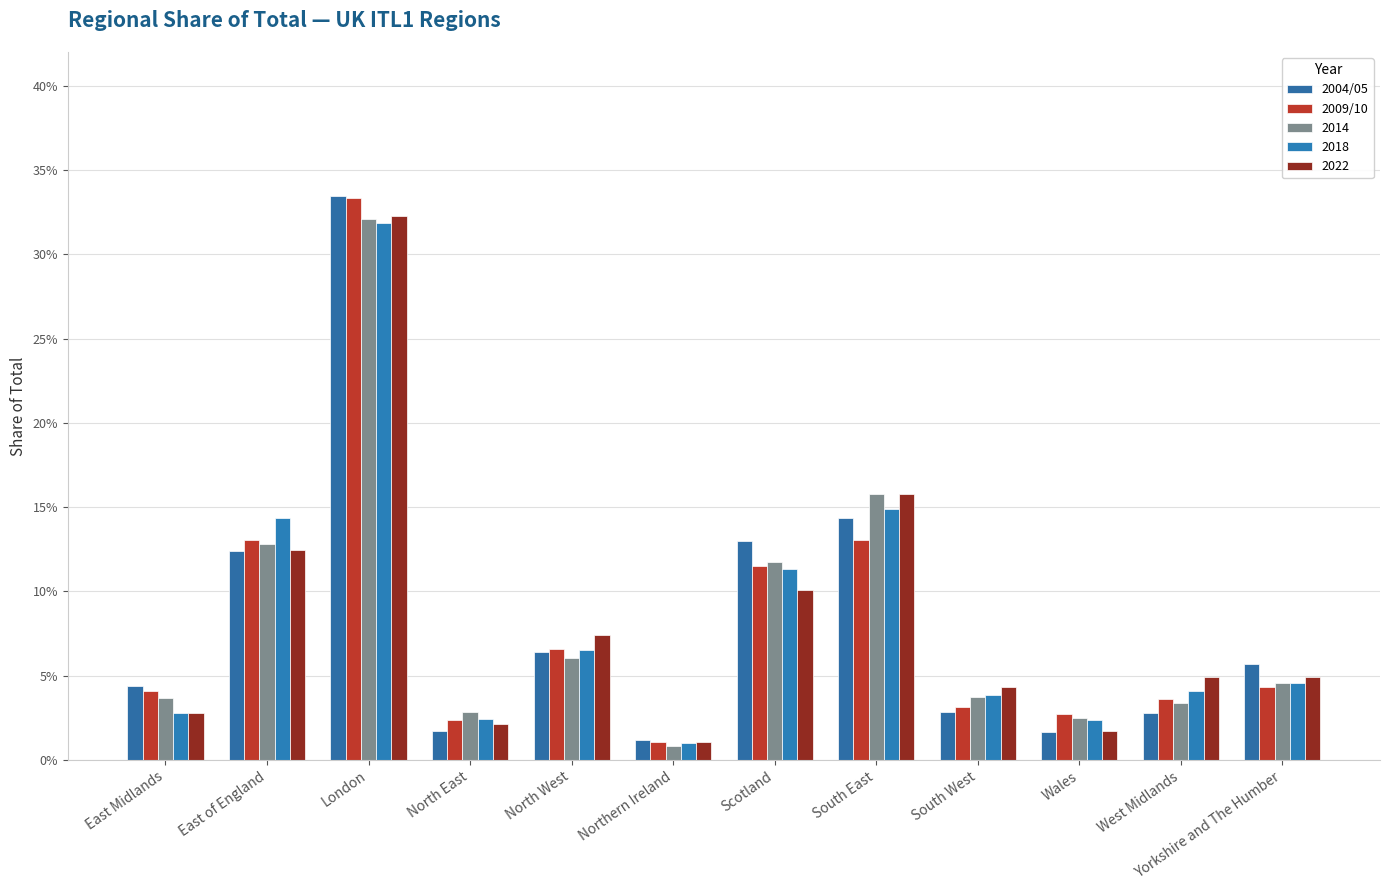

Is the value of 2009/10 at East Midlands greater than the value of 2004/05 at South West?

Yes